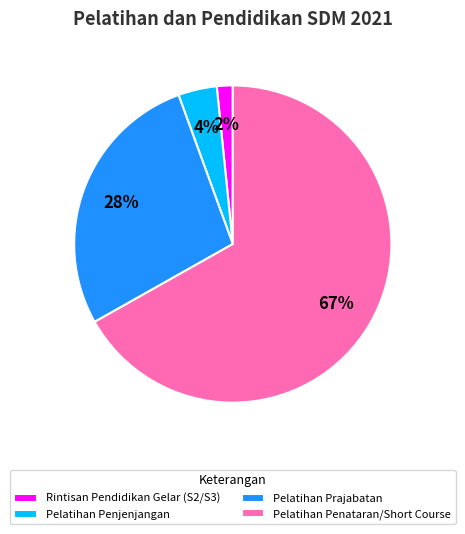

Count the number of slices in the pie.

4